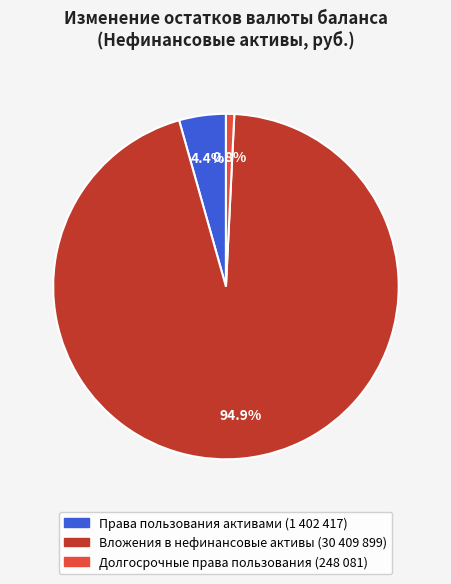

True or false: Вложения в нефинансовые активы accounts for 95% of the total.

True